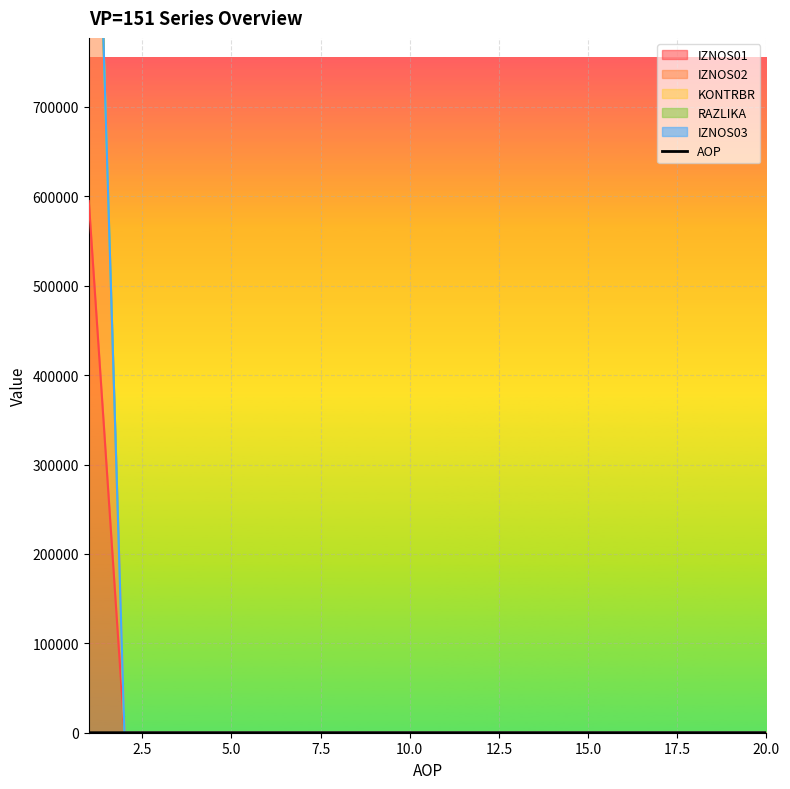

At which label is the value closest to 10?

10.0